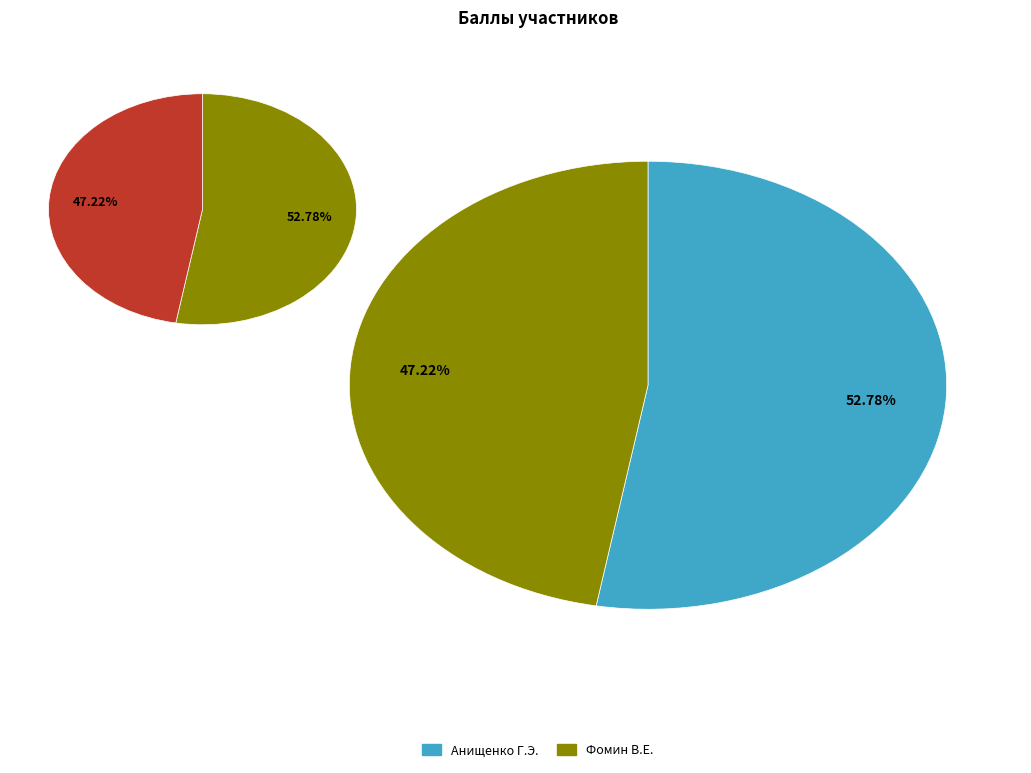

Is there any slice that represents more than half of the pie?

Yes